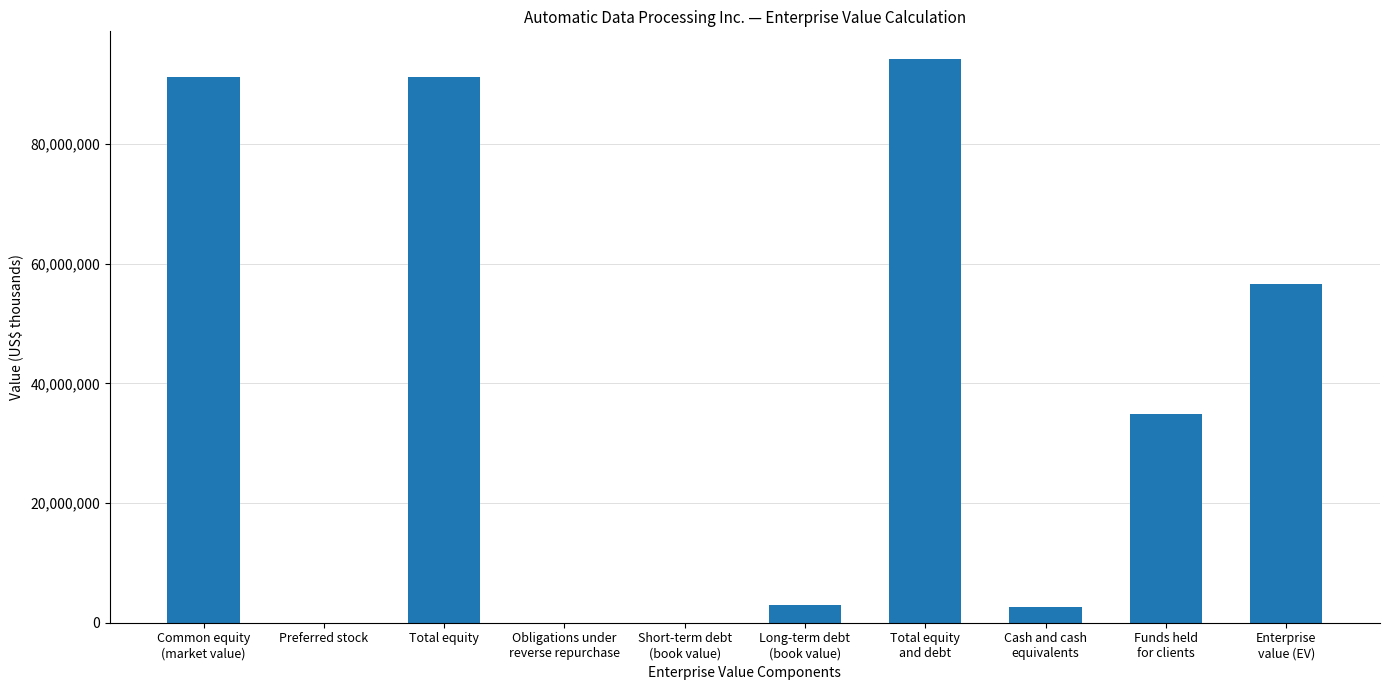

What is the greatest value displayed?

94152574